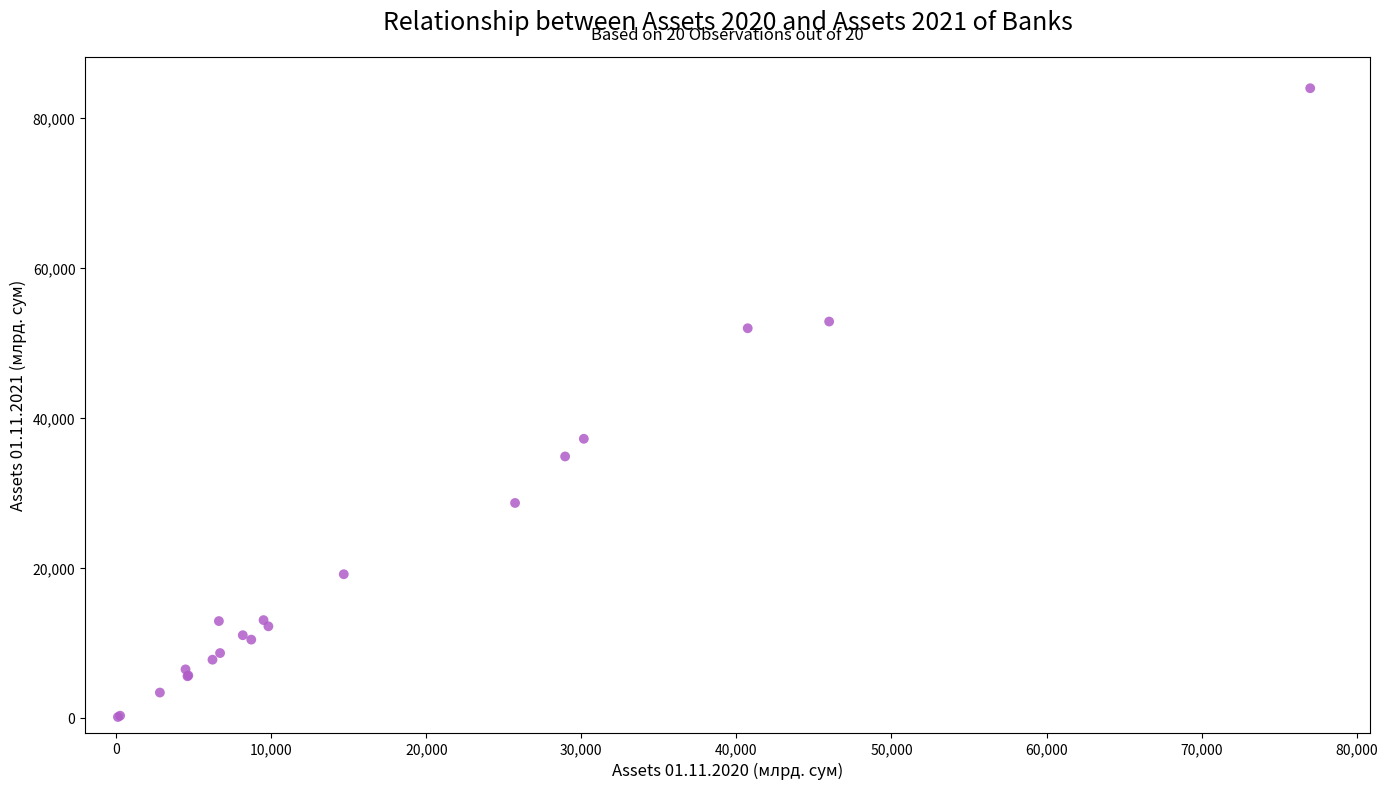

What Y value in the scatter plot is closest to 42029?

37201.4